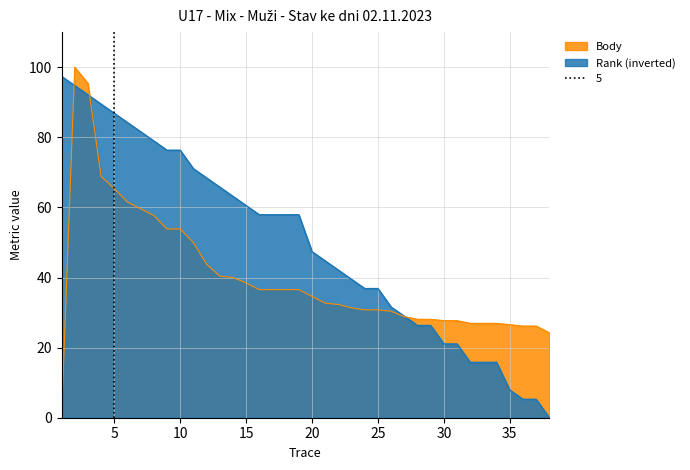

What is the difference between the Body values at 16 and 9?

17.3